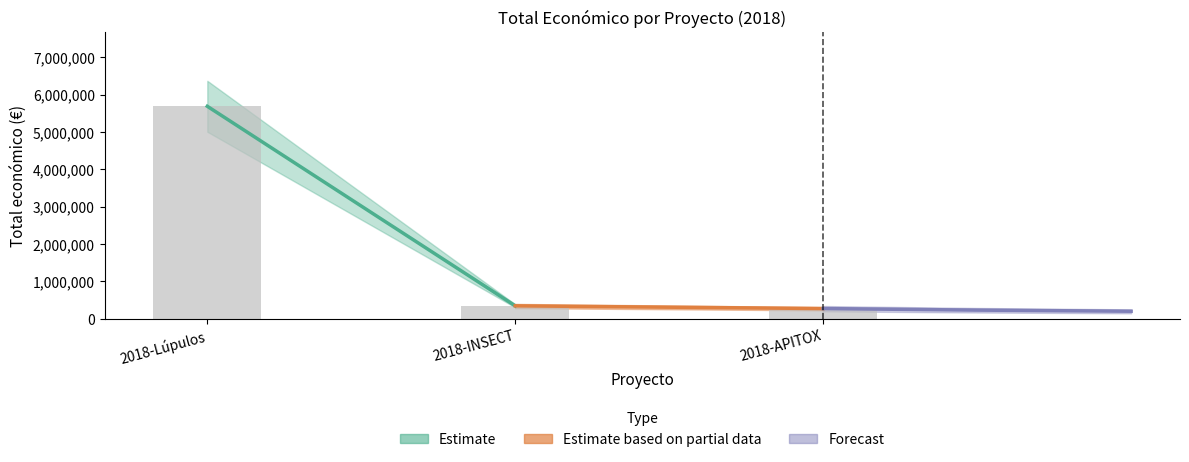

What is the ratio of the value at 2018-INSECT to the value at 2018-Lúpulos?

0.1